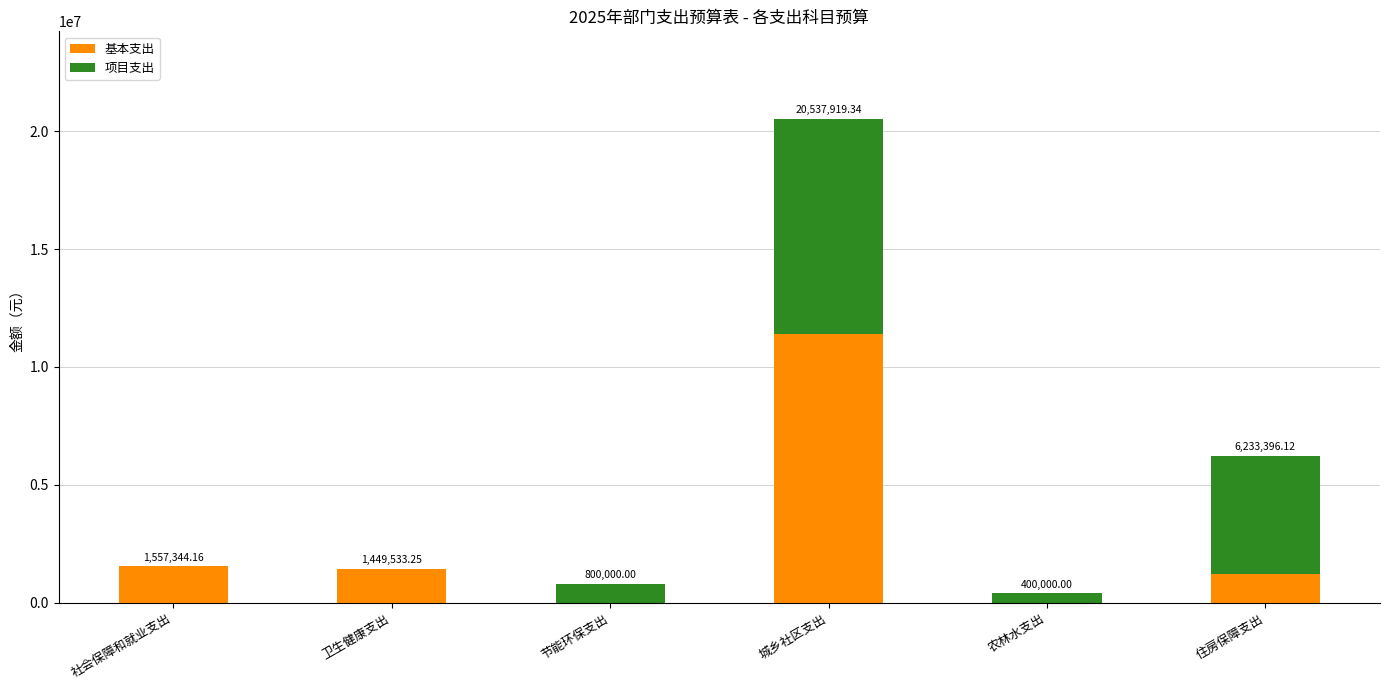

What is the sum of the 基本支出 values at 卫生健康支出 and 住房保障支出?

2682929.4